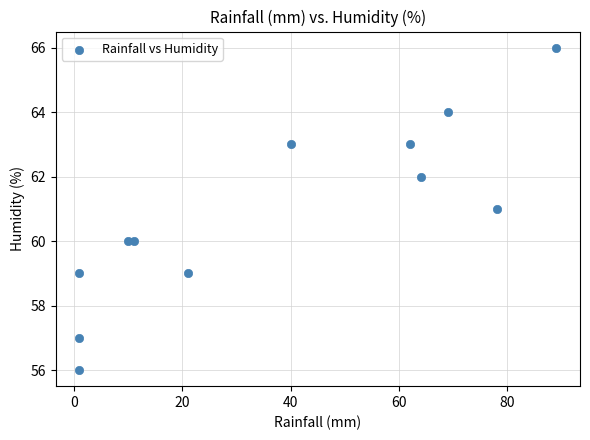

What is the average Y value?

61